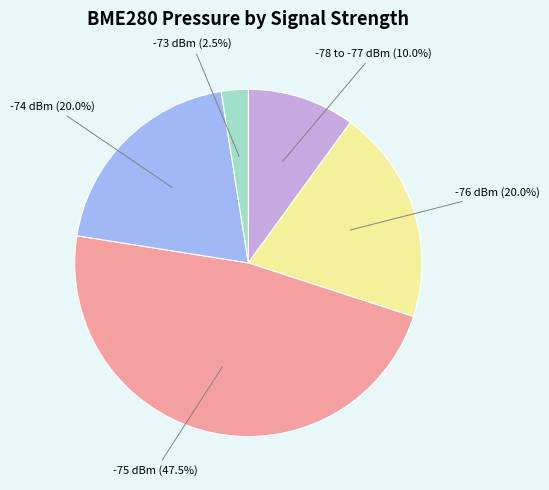

How many slices are in this pie chart?

5